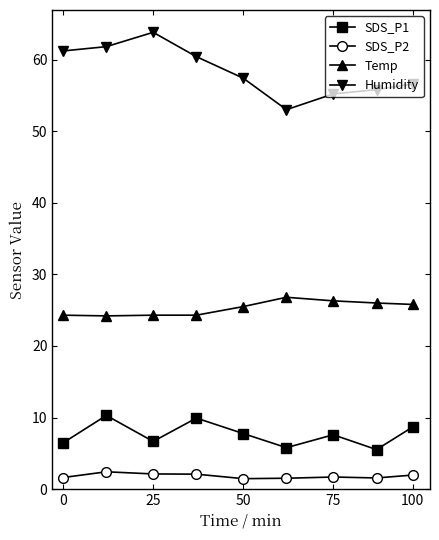

What is the difference between the maximum and minimum values in the SDS_P1 series?

4.8